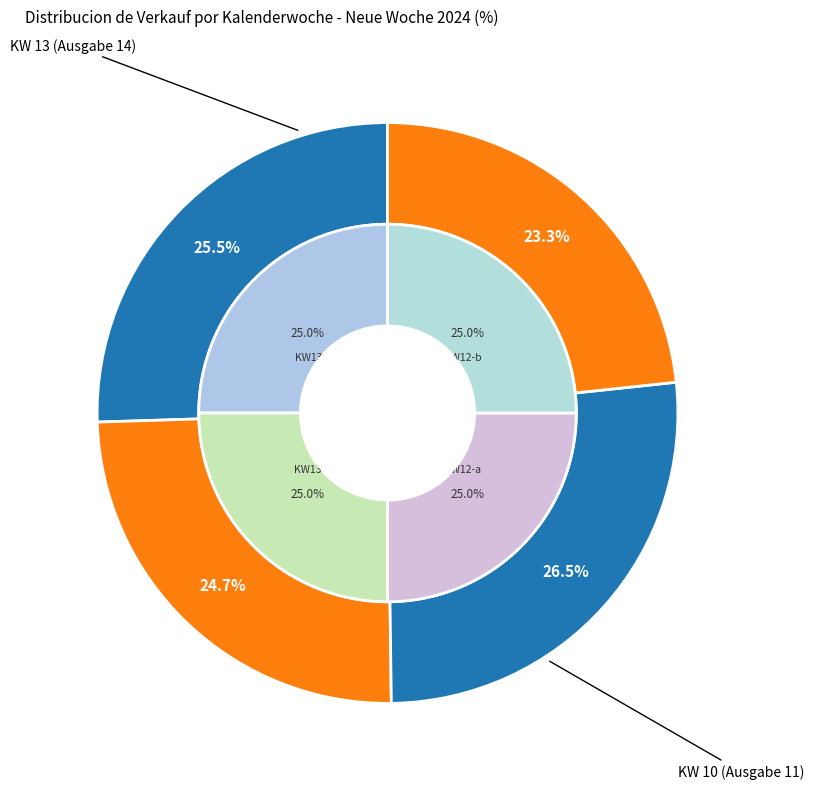

True or false: KW 11 accounts for 33% of the total.

False